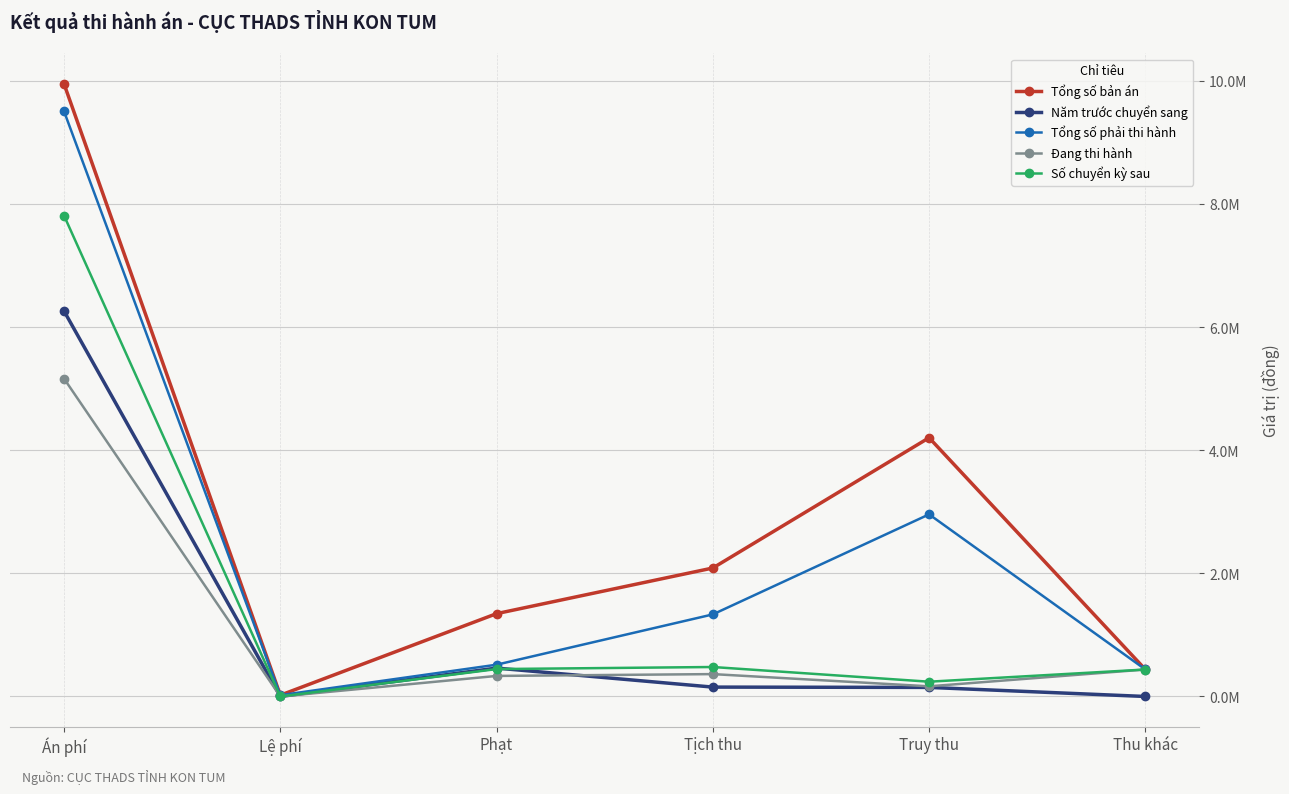

Reading left to right, extract all data points from this chart.

Tổng số bản án: Án phí=9956782.6	Lệ phí=21000.0	Phạt=1346587.0	Tịch thu=2088623.3	Truy thu=4206242.0	Thu khác=439254.0
Năm trước chuyển sang: Án phí=6264981.7	Lệ phí=0.0	Phạt=461587.0	Tịch thu=152465.7	Truy thu=147448.0	Thu khác=1.0
Tổng số phải thi hành: Án phí=9511208.4	Lệ phí=21000.0	Phạt=516587.0	Tịch thu=1334281.7	Truy thu=2960685.0	Thu khác=439254.0
Đang thi hành: Án phí=5166819.4	Lệ phí=0.0	Phạt=334000.0	Tịch thu=363740.0	Truy thu=165138.0	Thu khác=438228.0
Số chuyển kỳ sau: Án phí=7816441.4	Lệ phí=0.0	Phạt=445449.0	Tịch thu=479045.7	Truy thu=240203.0	Thu khác=438228.0